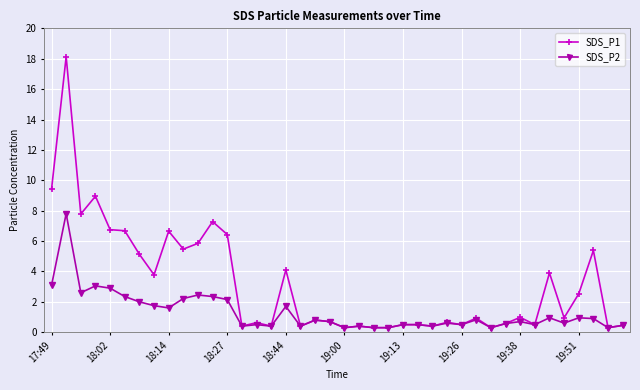

What is the value of the SDS_P2 point at the 38th from the left?

0.9